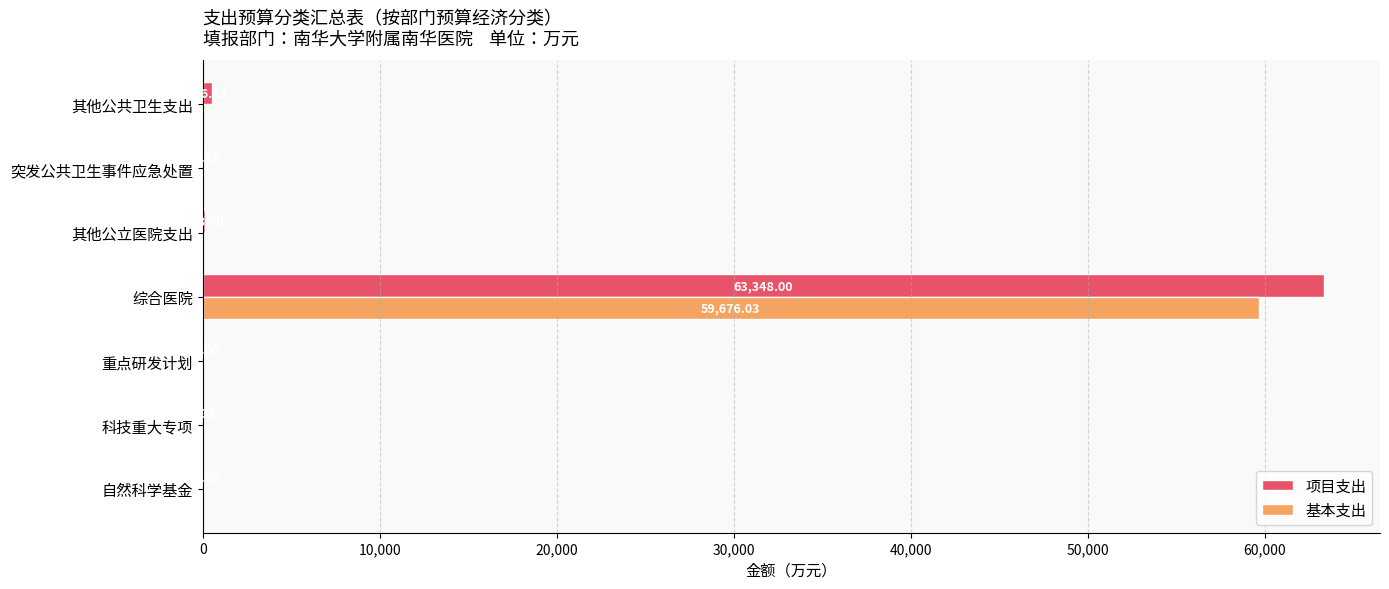

Which series changed the most between 科技重大专项 and 其他公立医院支出?

项目支出